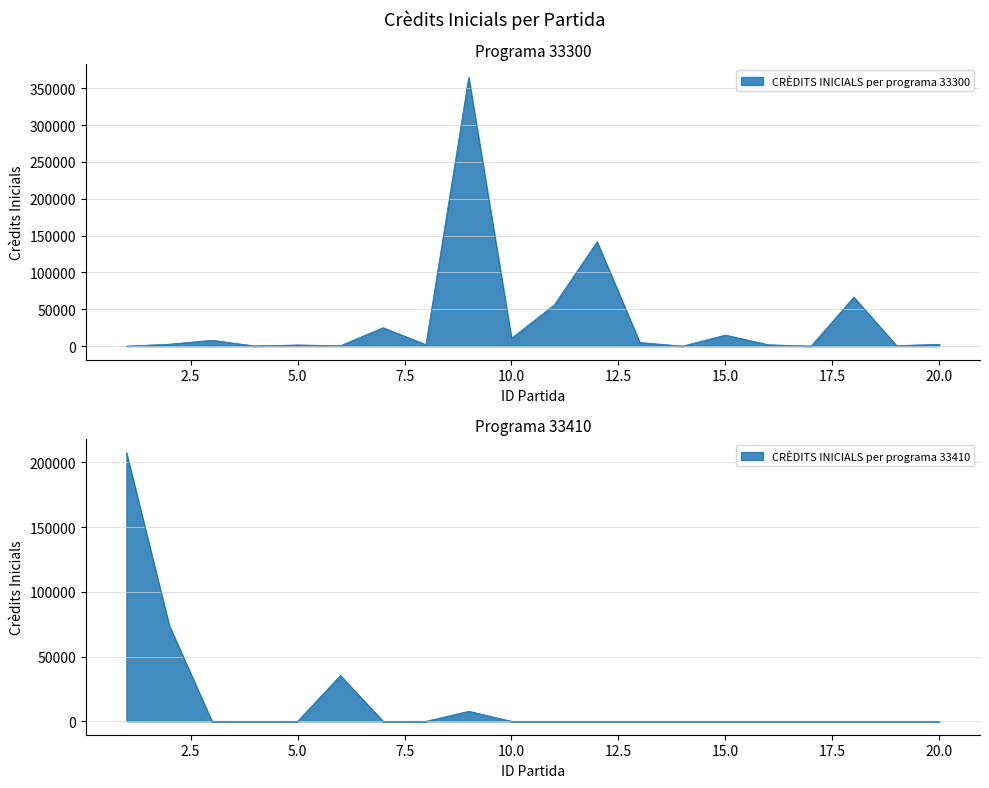

True or false: CRÈDITS INICIALS per programa 33300 has more than 2 points higher than both neighbors.

True